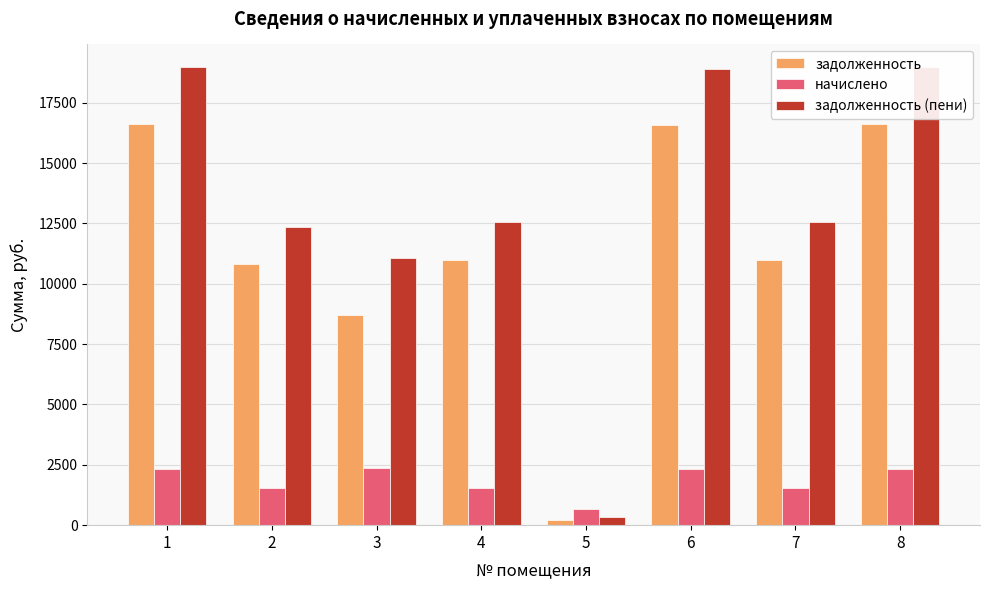

The задолженность (пени) series shows 340.3 at 5. True or false?

True